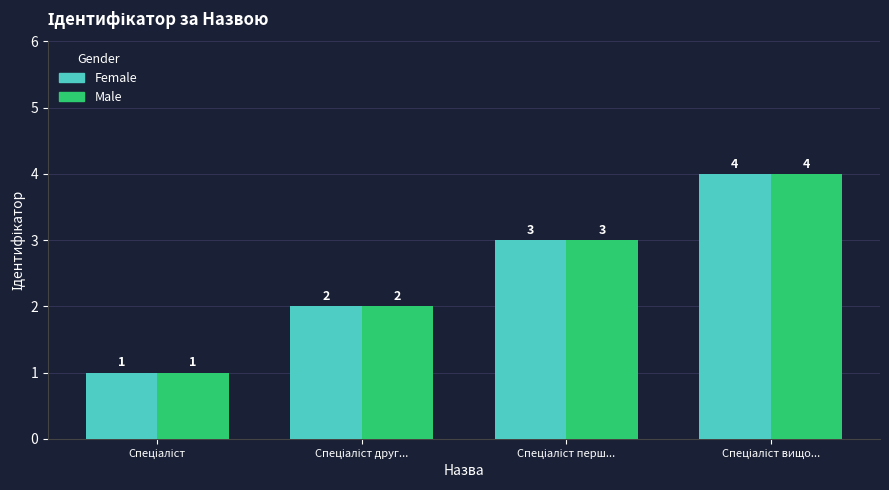

What is the maximum value shown in the chart?

4